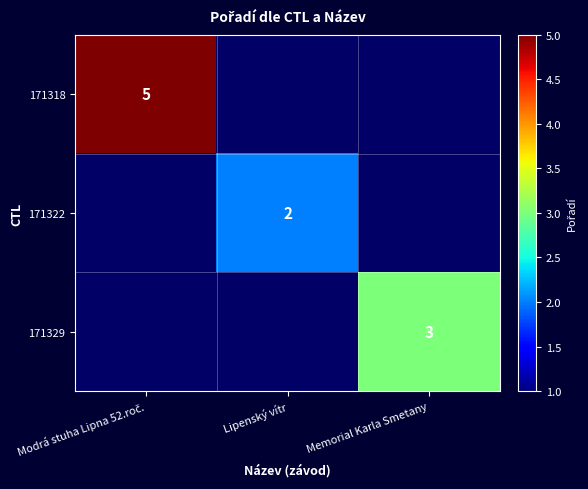

True or false: 171322 has a value of 2 at Lipenský vítr.

True